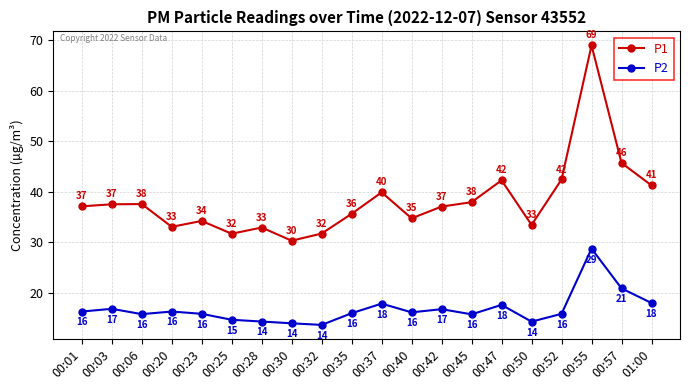

What are all the series names shown in the legend?

P1, P2